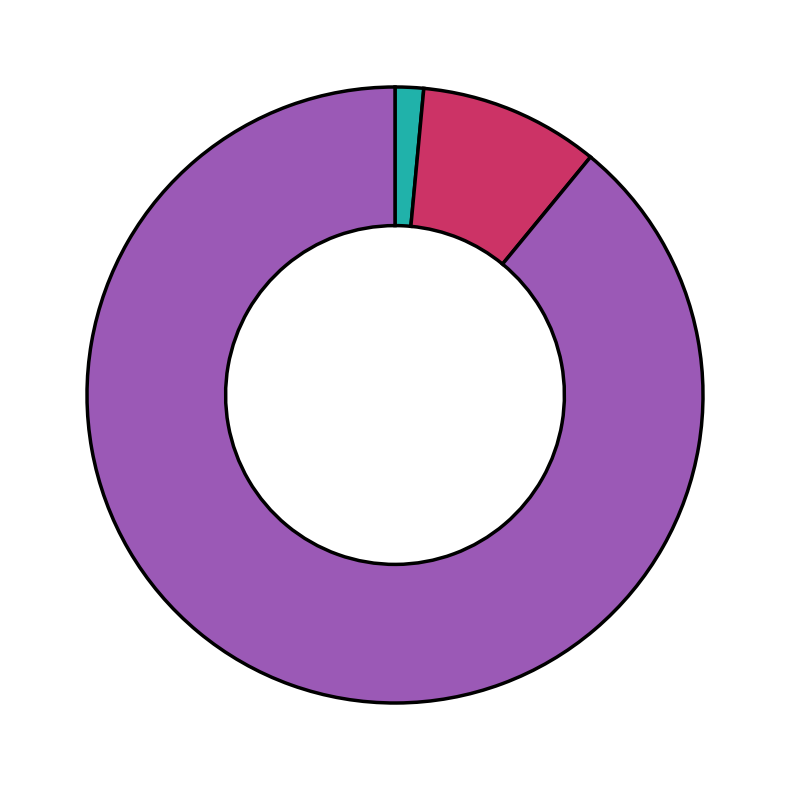

Is there a majority slice in this chart?

Yes